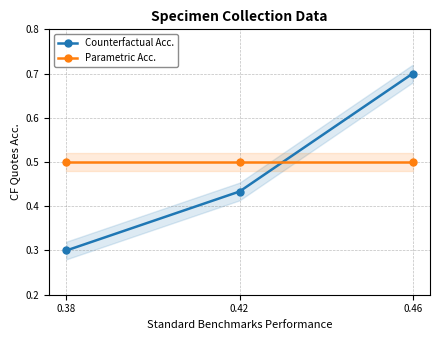

Reading left to right, what are all the values shown in this chart?

Counterfactual Acc.: 0.3	0.4	0.7
Parametric Acc.: 0.5	0.5	0.5